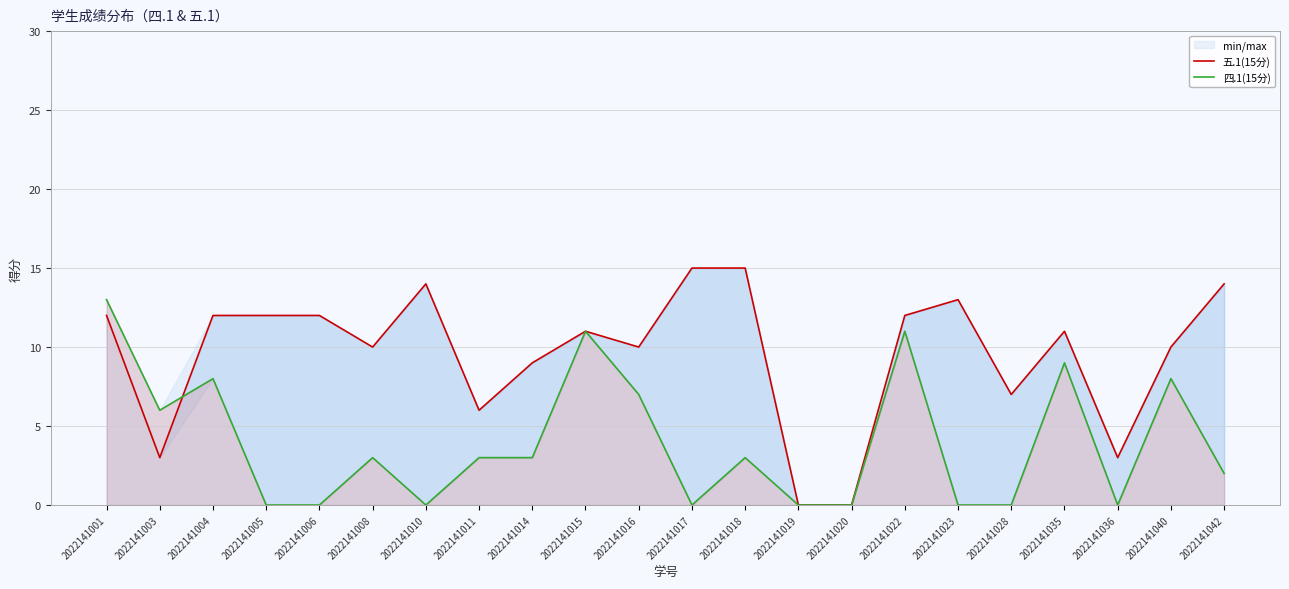

Where do 四.1(15分) and 五.1(15分) first cross each other?

2022141003 and 2022141004